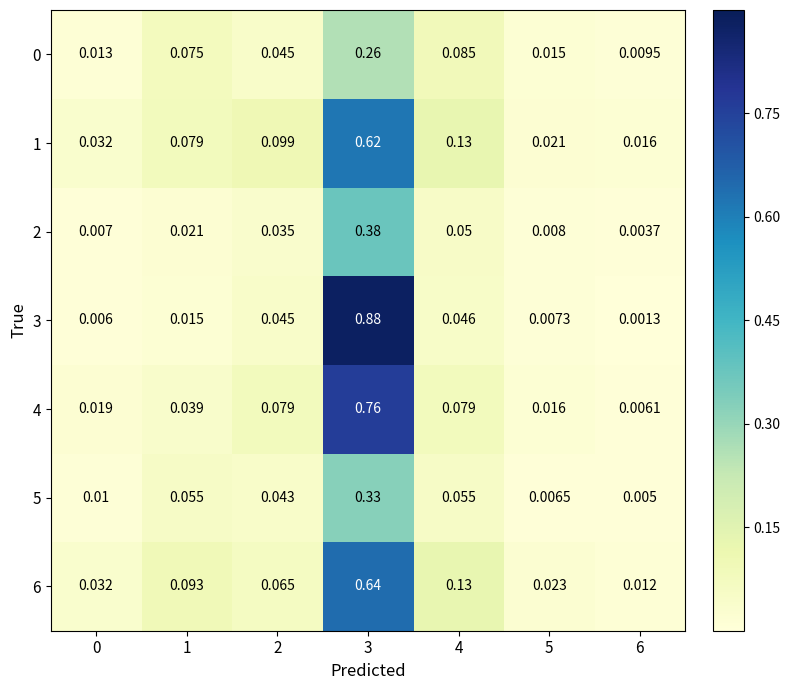

Which series has the largest range (max minus min)?

3